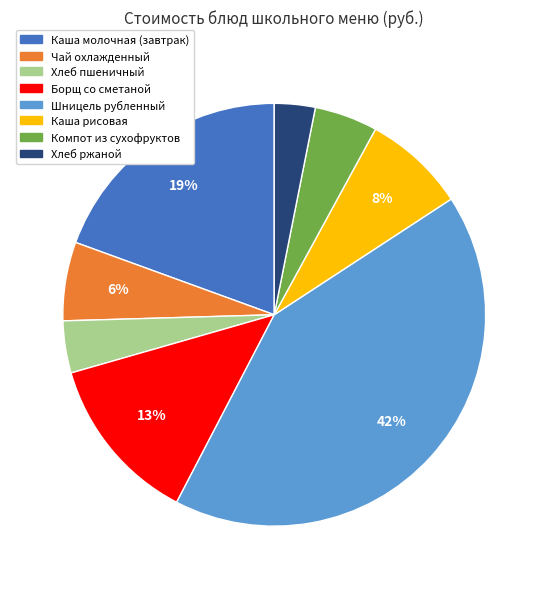

To the nearest percent, what portion does Шницель рубленный represent?

42%